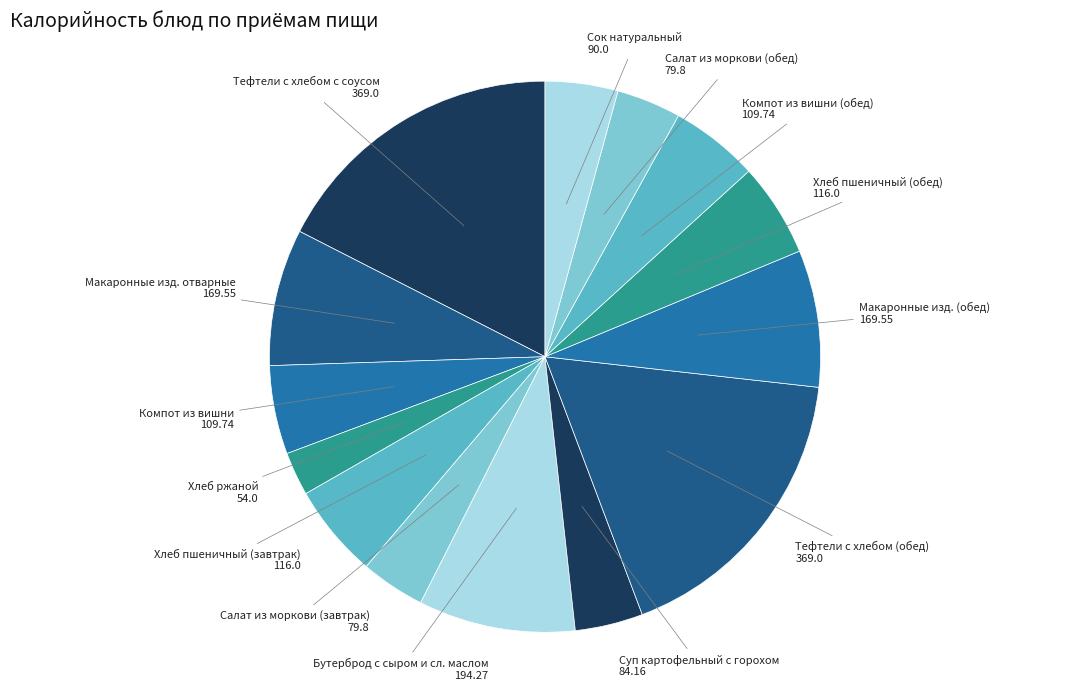

How many slices are in this pie chart?

14